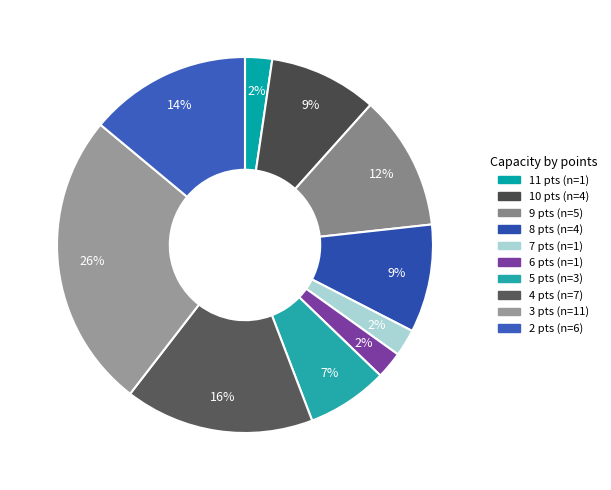

What is the total percentage of 2 and 11?

16.3%